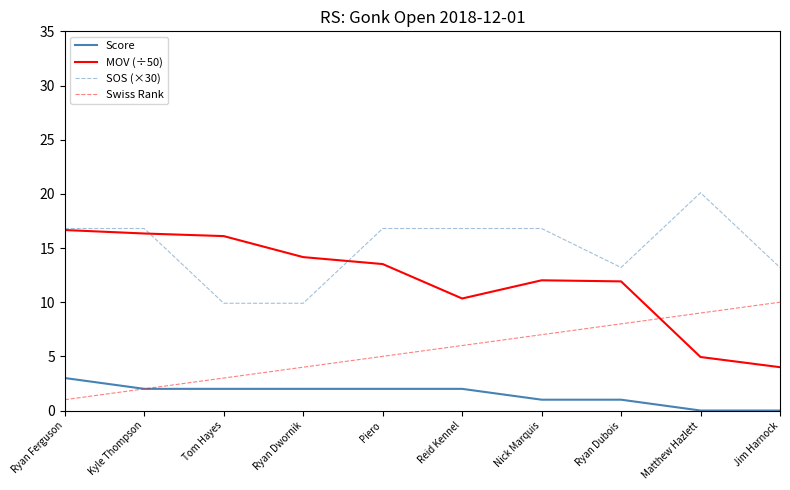

Does the chart display data point markers on the line(s)?

No